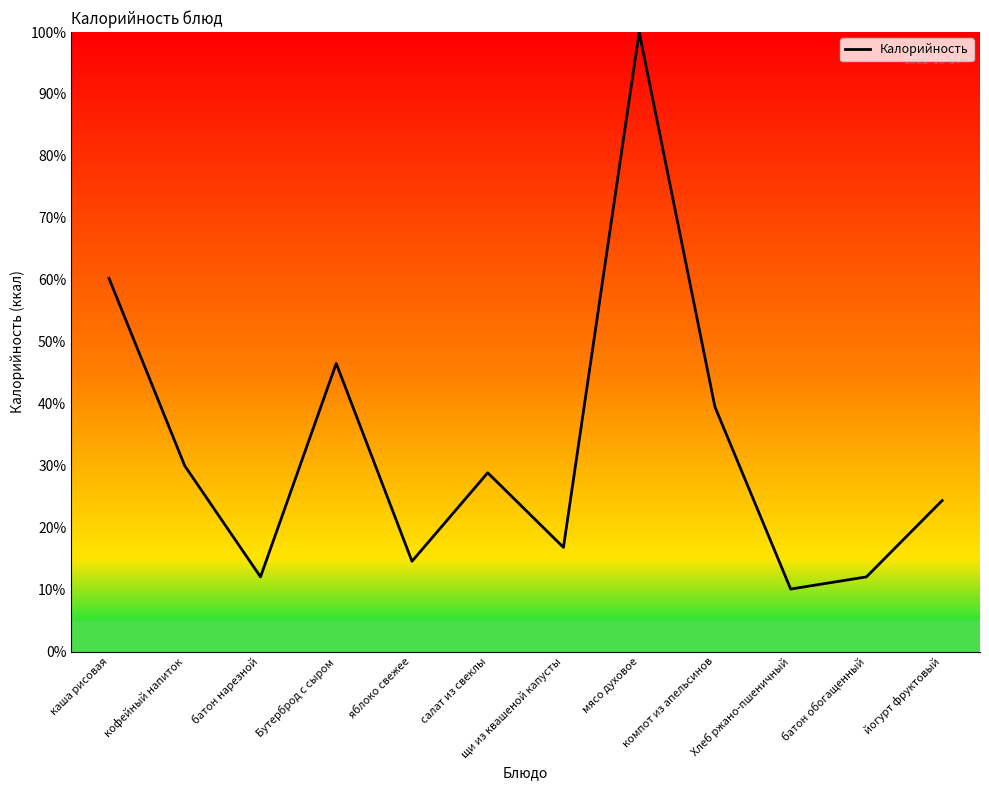

Approximately how many times larger is the value at кофейный напиток compared to батон нарезной?

2.5